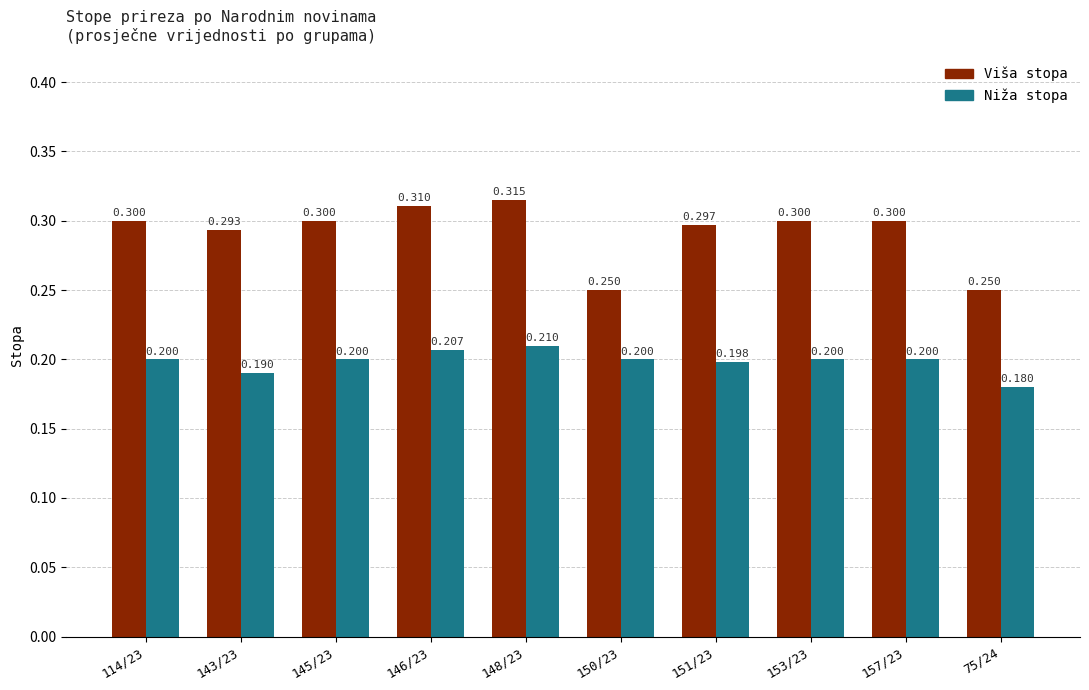

At how many categories does at least one series exceed 0?

10